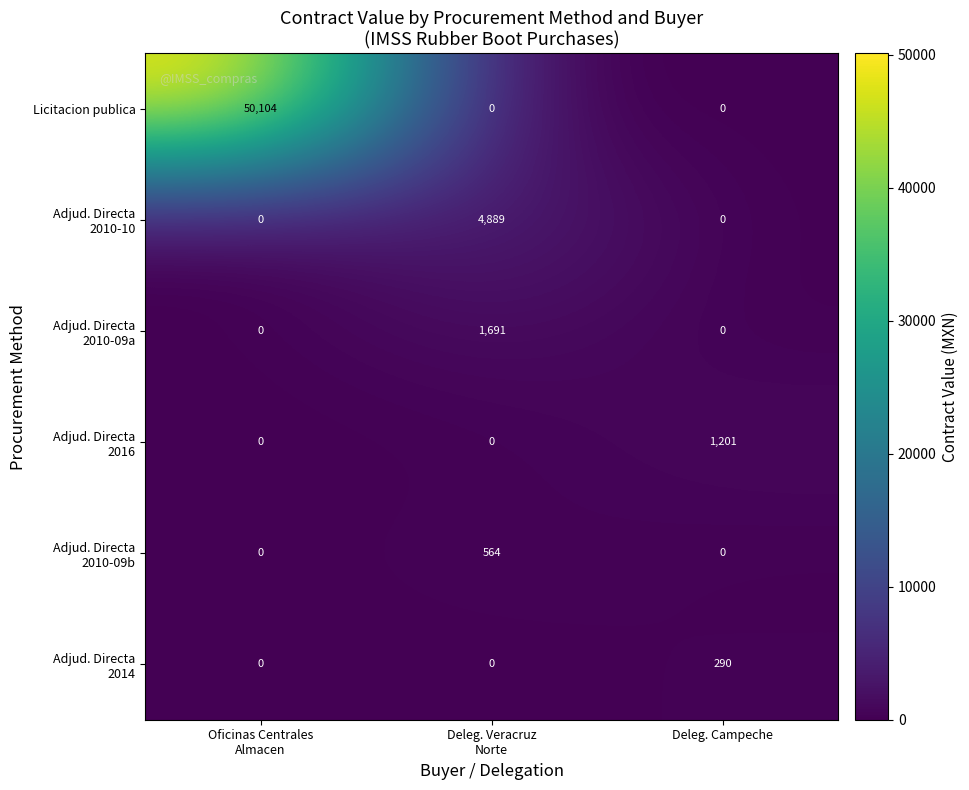

At which category is the sum across all series the highest?

Oficinas Centrales
Almacen